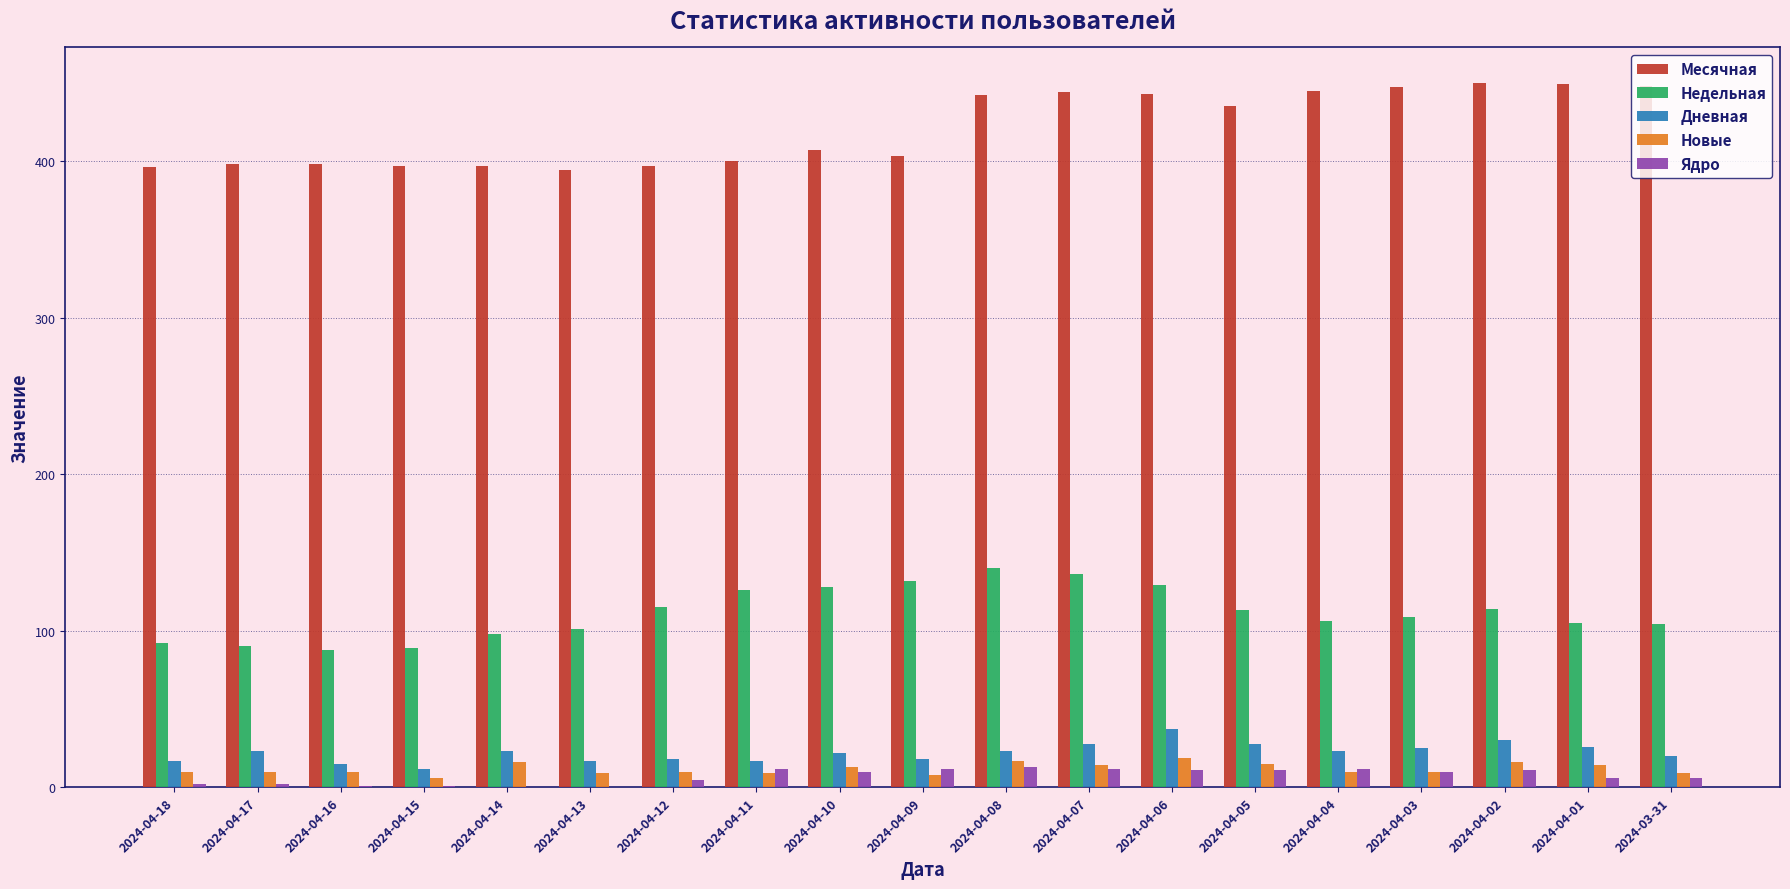

Which series has the largest total across all categories?

Месячная